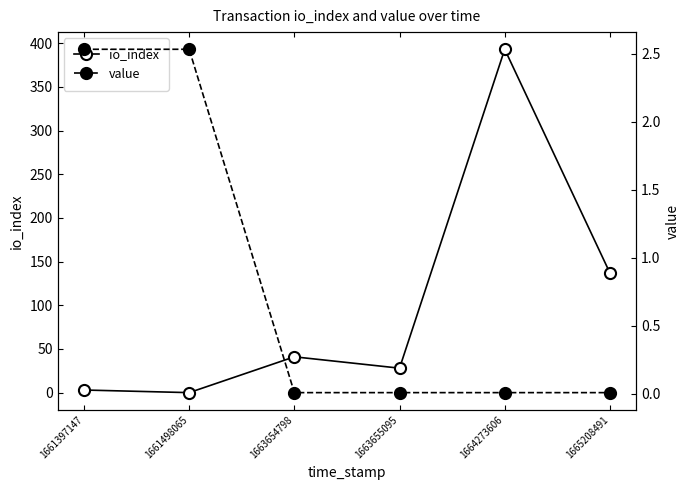

At which label does io_index reach its minimum?

1661498065